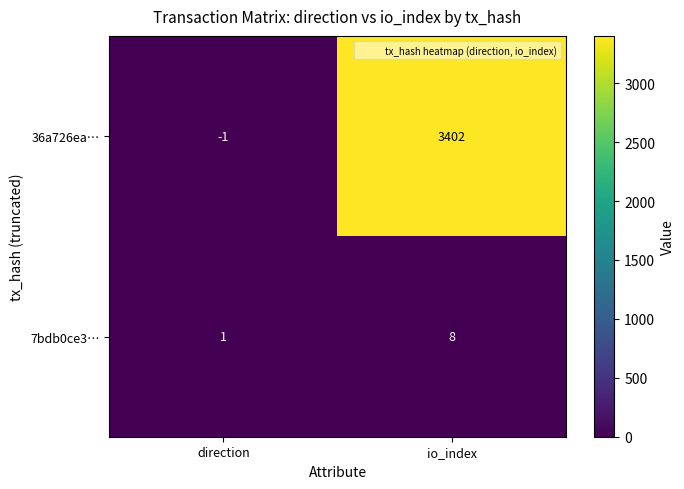

Which series has the widest spread of values?

36a726ea…